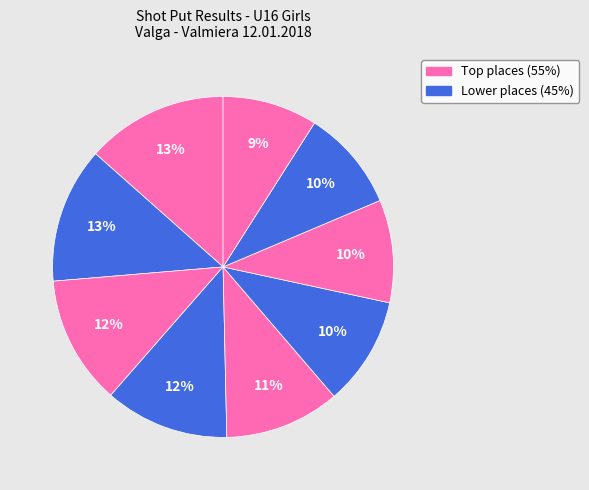

How many segments does this pie chart have?

9